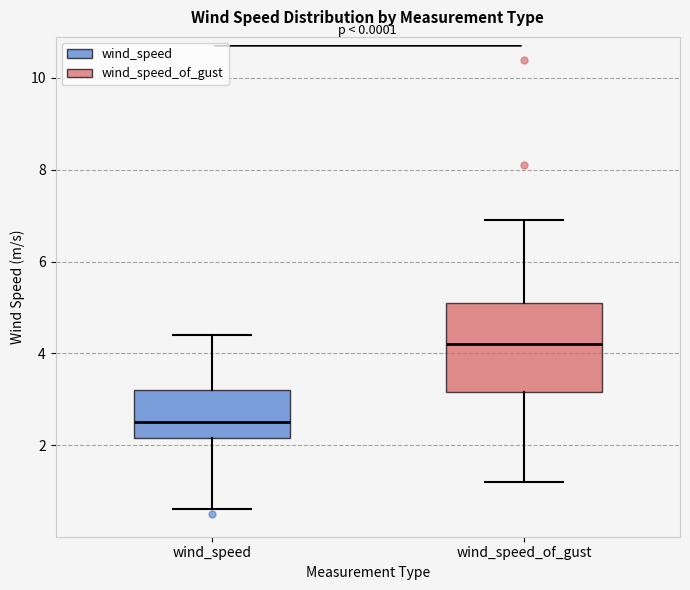

Which box's median line is the highest?

wind_speed_of_gust